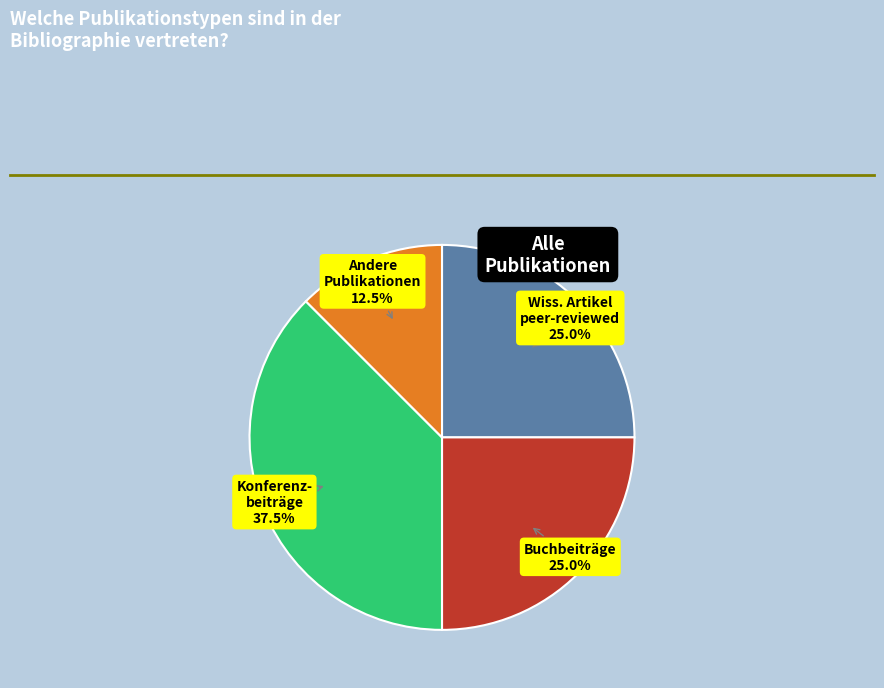

Does any single category account for the majority?

No